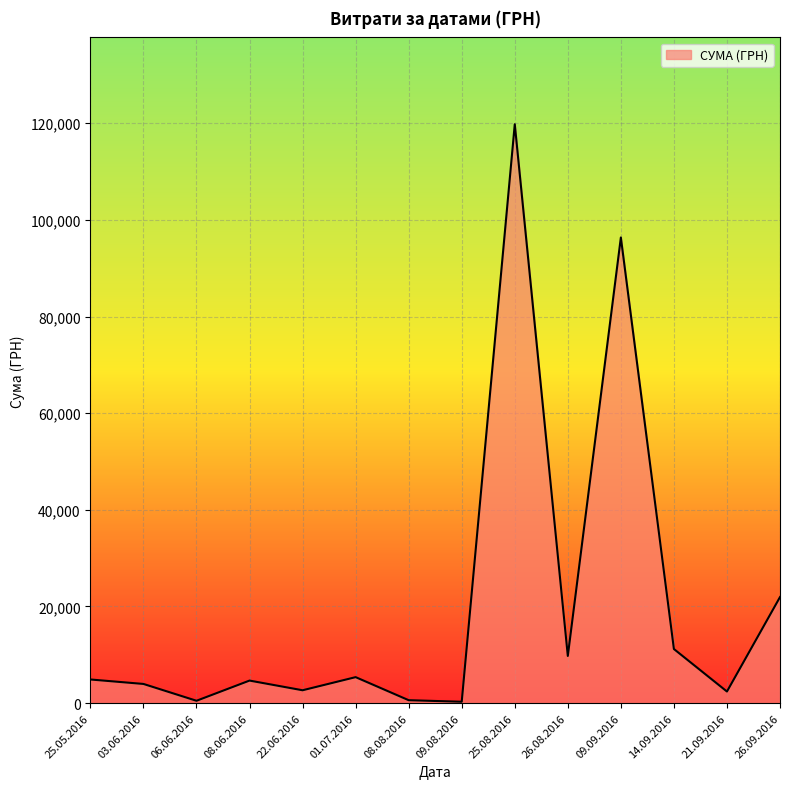

What is the difference between the maximum and minimum values?

119511.2